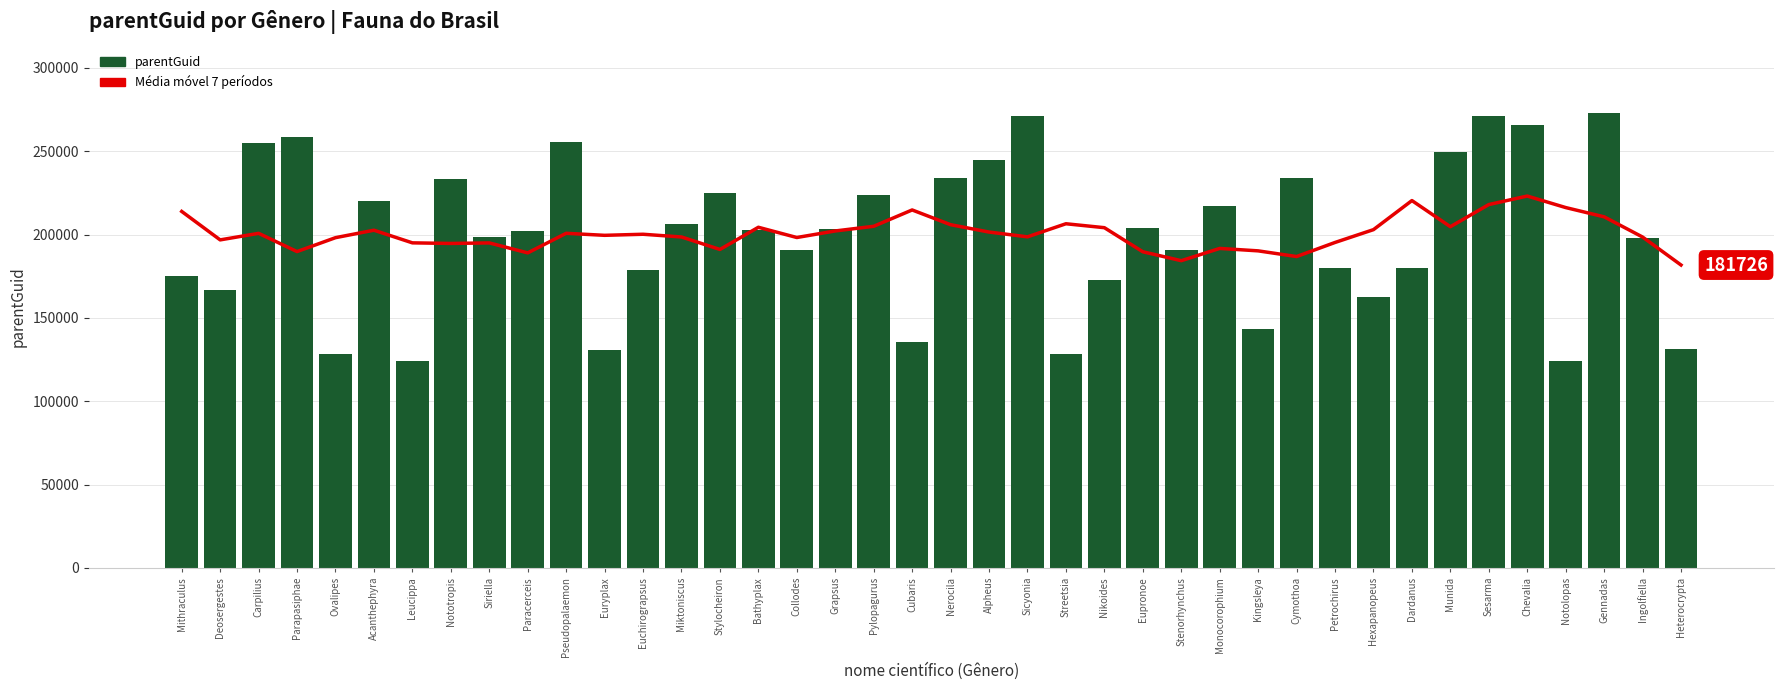

The value of parentGuid at Notolopas is 59775.2. True or false?

False